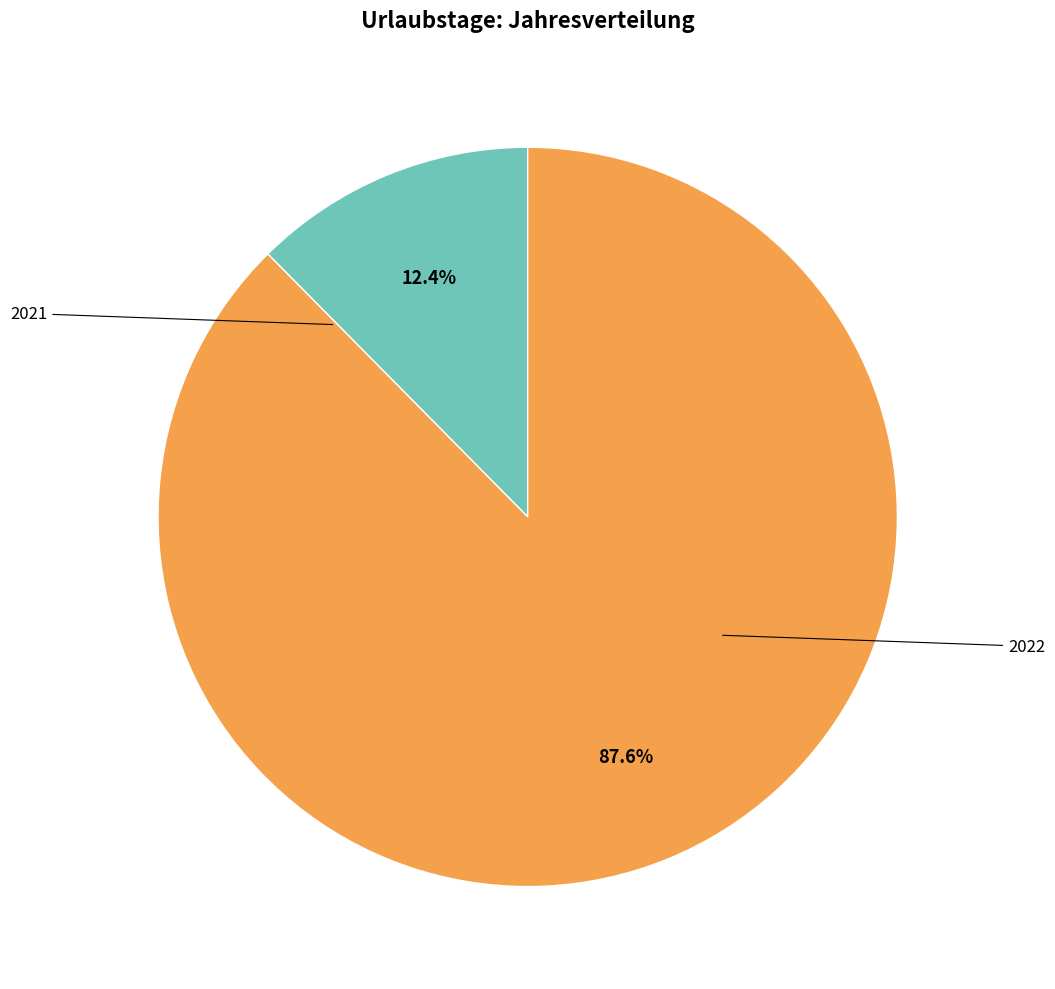

Is there a majority slice in this chart?

Yes